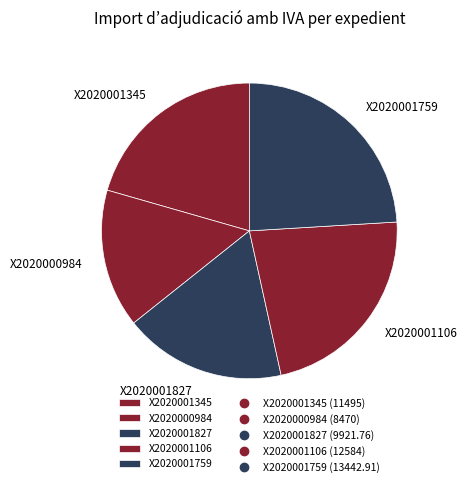

True or false: X2020001345 accounts for 15% of the total.

False